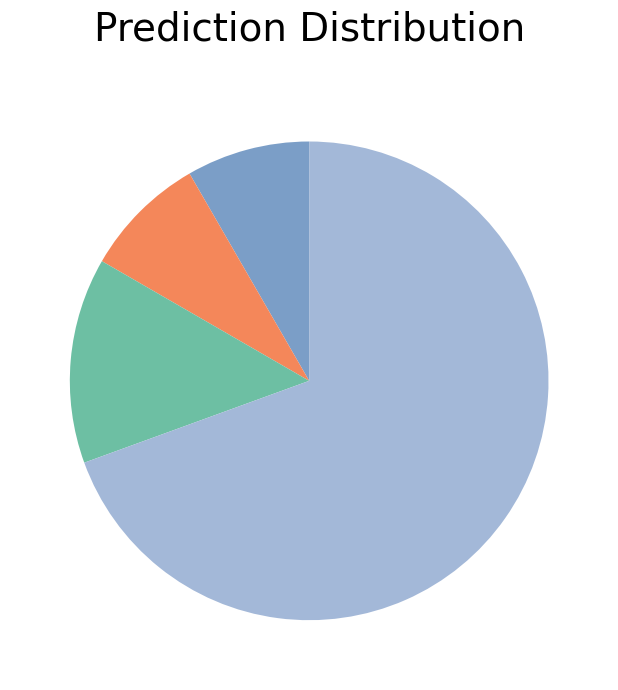

Is there a majority slice in this chart?

Yes